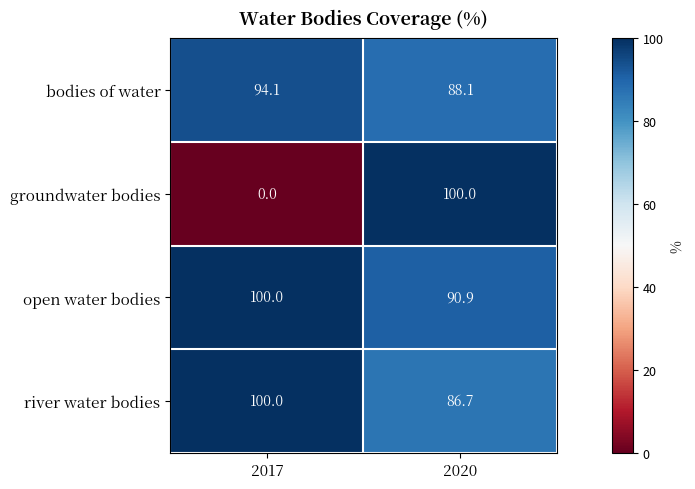

Reading left to right, what are all the values shown in this chart?

bodies of water: 2017=94.1	2020=88.1
groundwater bodies: 2017=0.0	2020=100.0
open water bodies: 2017=100.0	2020=90.9
river water bodies: 2017=100.0	2020=86.7